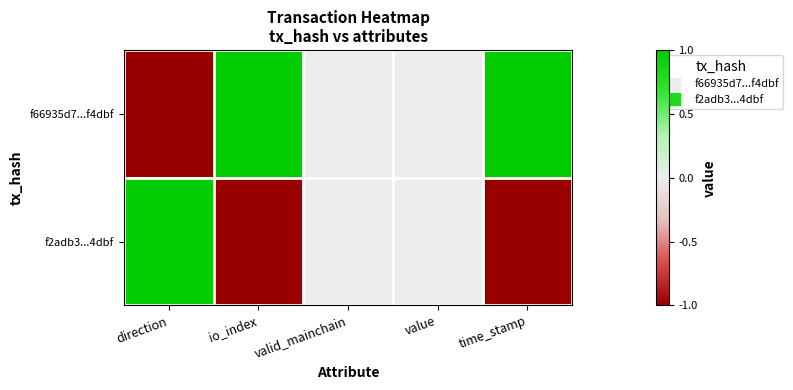

Reading right to left, what are all the values shown in this chart?

f66935d7...f4dbf: time_stamp=1	value=0	valid_mainchain=0	io_index=1	direction=-1
f2adb3...4dbf: time_stamp=-1	value=0	valid_mainchain=0	io_index=-1	direction=1